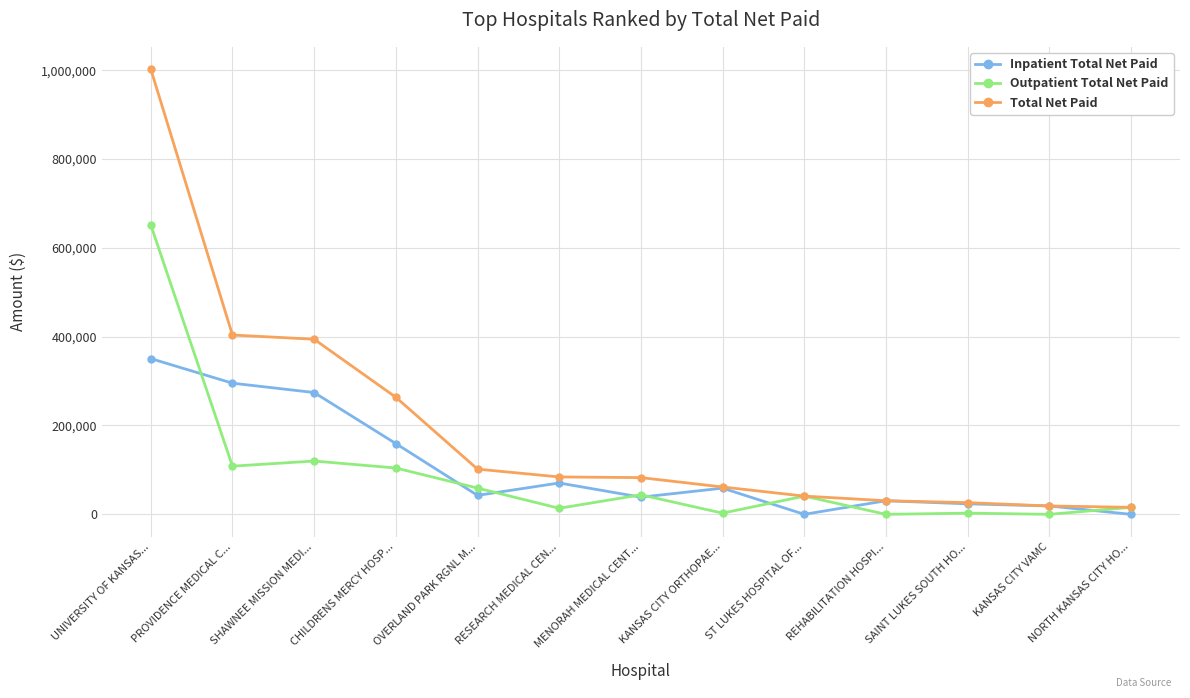

How many categories are shown in the chart?

13